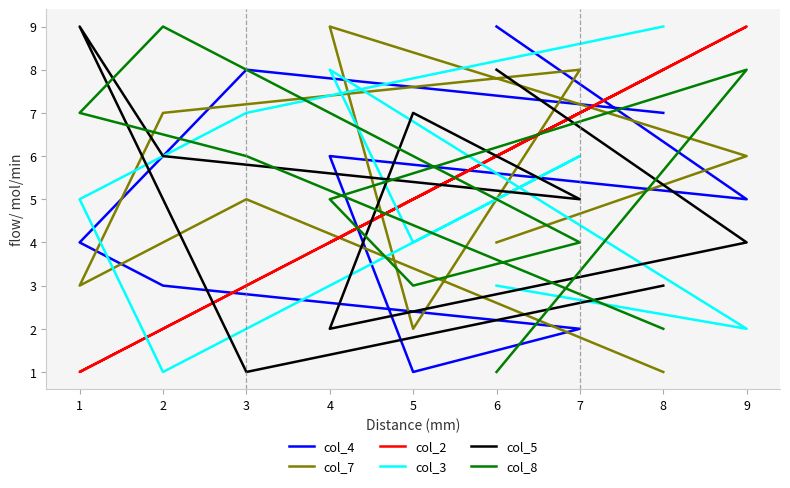

At which label does col_8 first exceed 5?

3